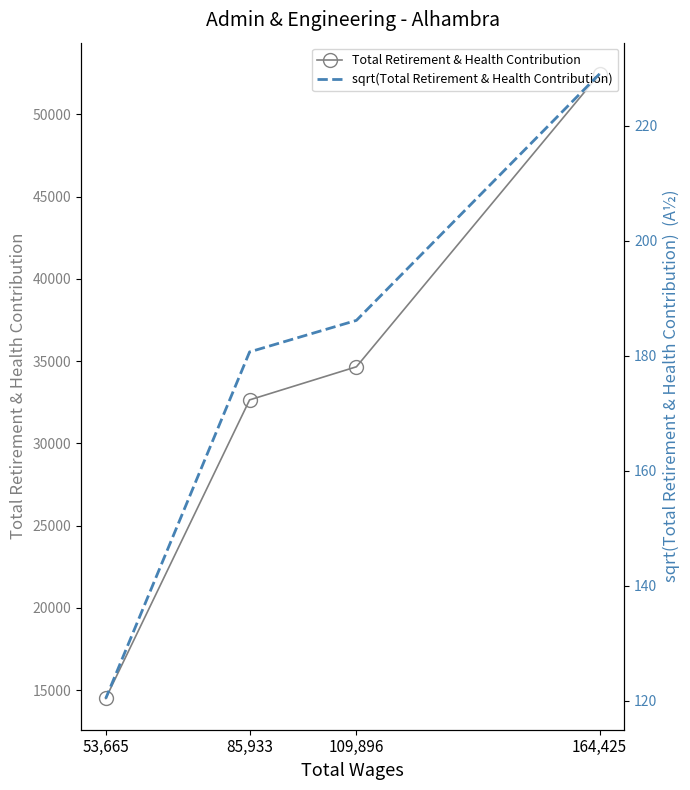

Reading left to right, transcribe all the data shown in this chart.

Total Retirement & Health Contribution: 52459.0	34656.0	32643.0	14492.0
sqrt(Total Retirement & Health Contribution): 229.0	186.2	180.7	120.4